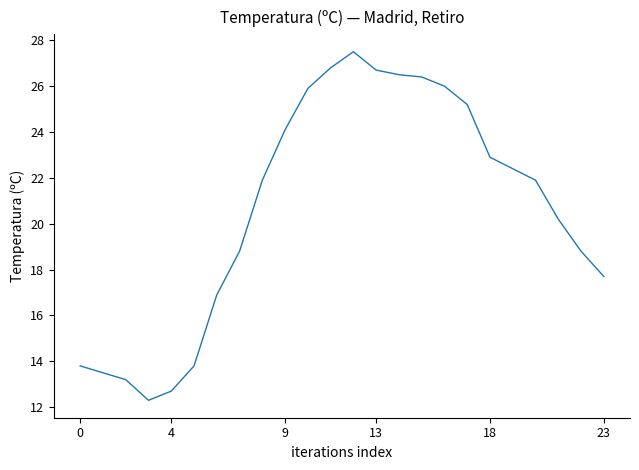

What is the difference between the second highest and second lowest values?

14.1